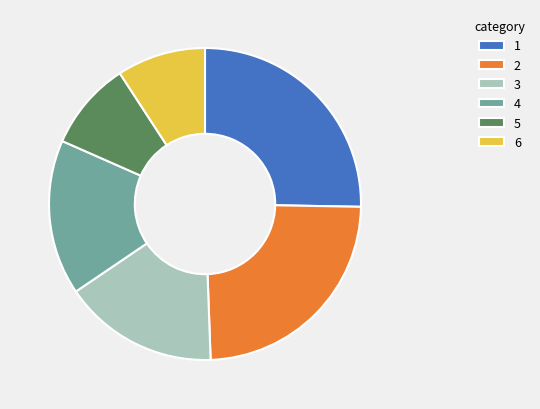

Is the sum of 3 and 4 greater than half?

No